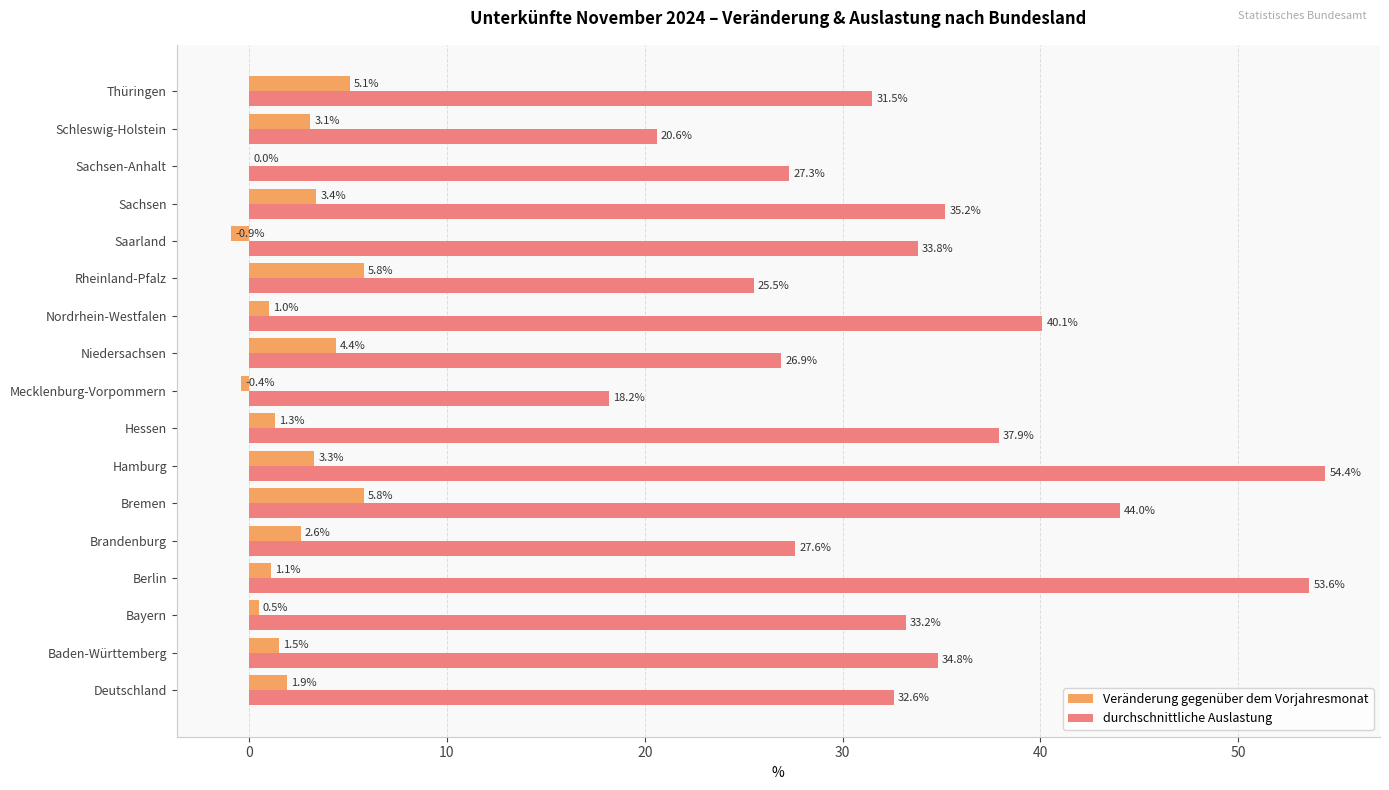

How many distinct data groups are displayed?

2